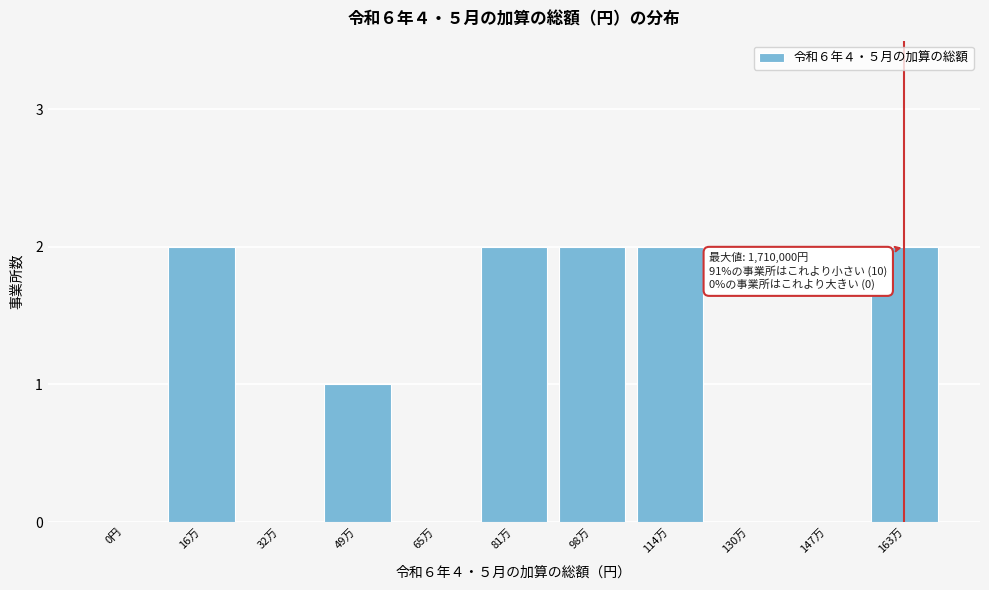

Reading left to right, extract all data points from this chart.

0円=0	16万=2	32万=0	49万=1	65万=0	81万=2	98万=2	114万=2	130万=0	147万=0	163万=2